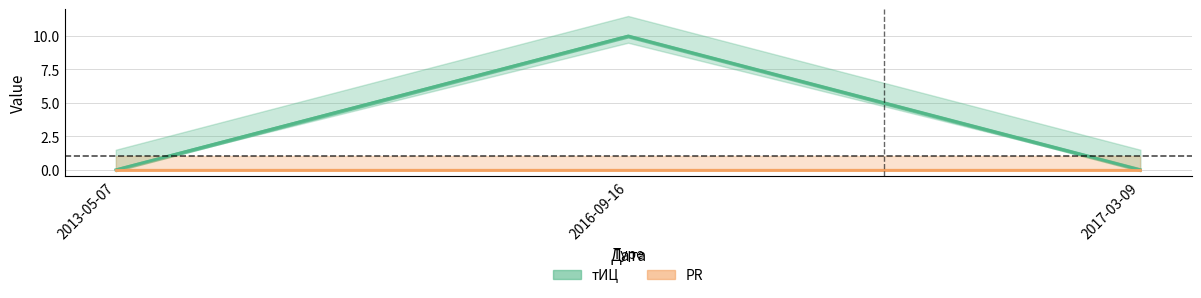

Is it true that the value at 2013-05-07 is 0?

True